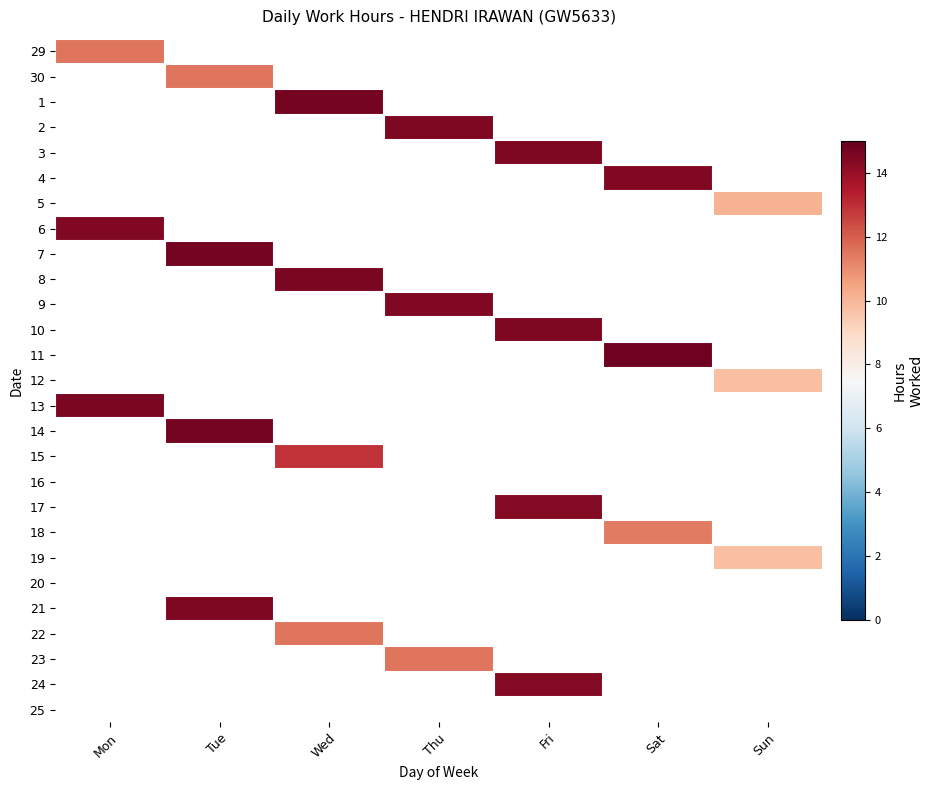

How many data points does each series have?

7